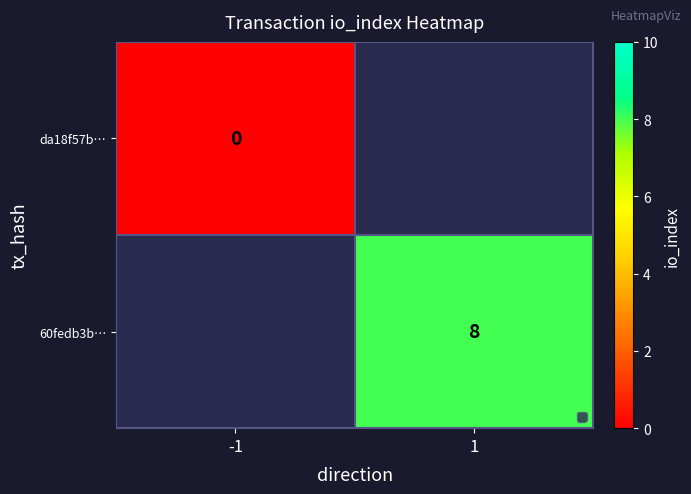

At which category does the chart reach its peak across all series?

1